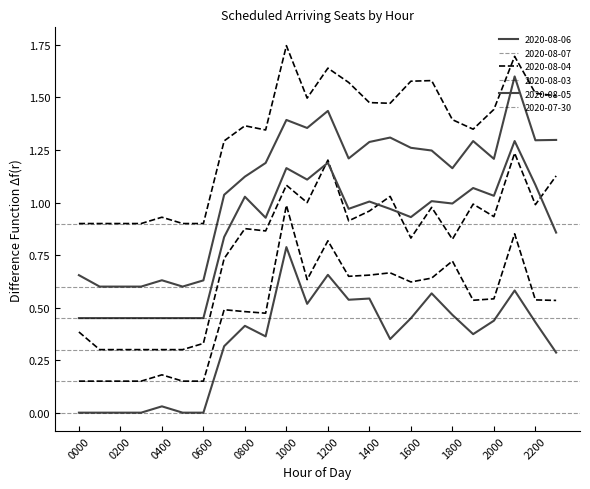

True or false: 2020-08-07 and 2020-07-30 cross at least once.

False